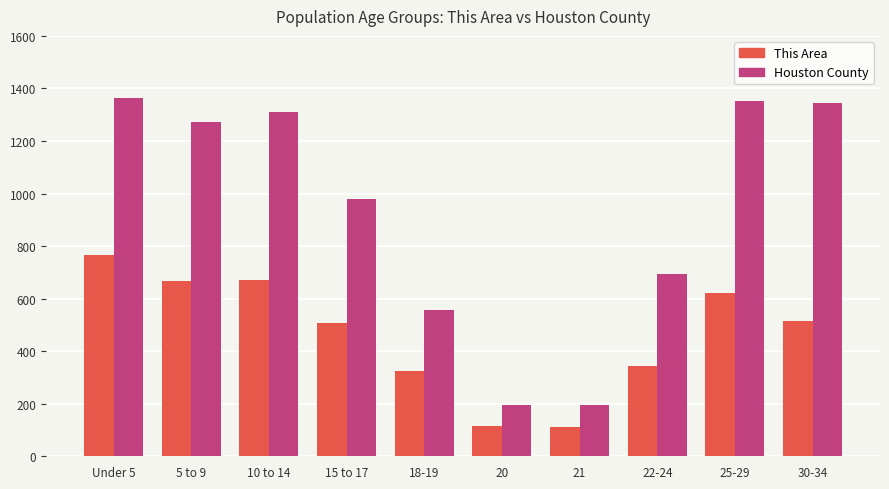

What is the lowest value of the This Area series?

113